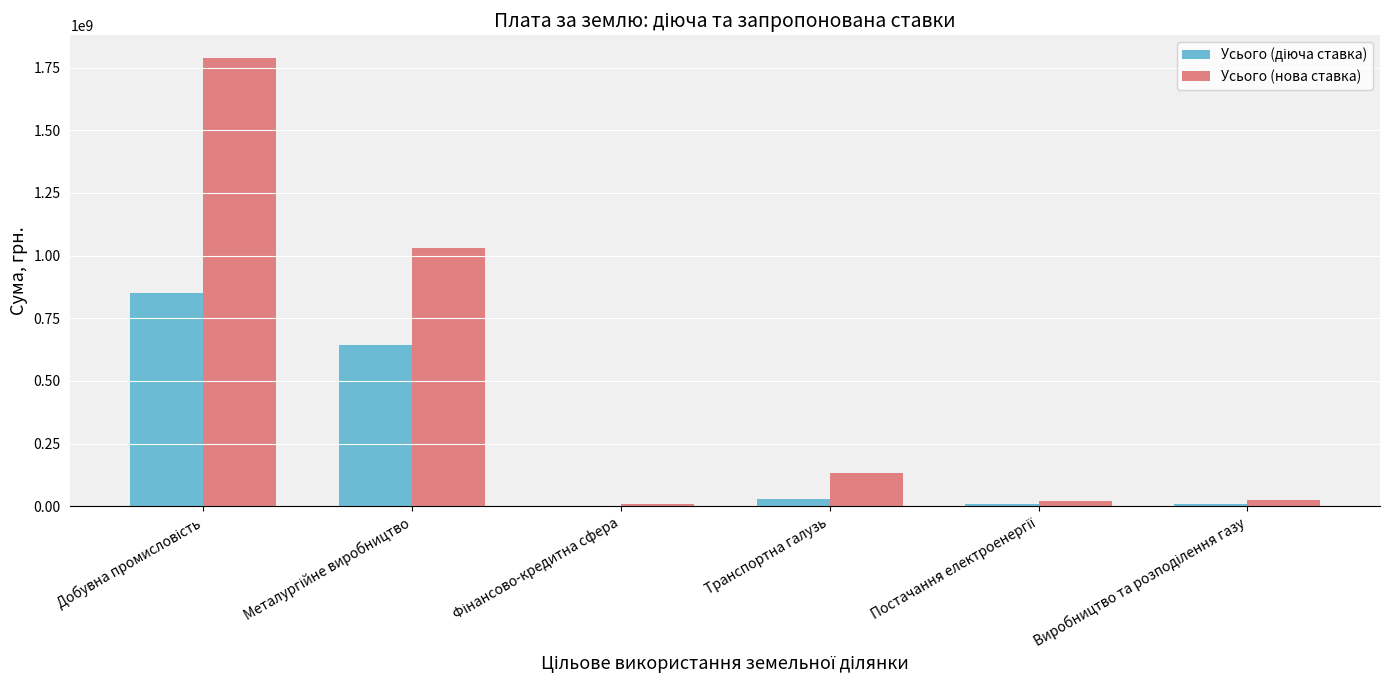

Which series has the largest total across all categories?

Усього (нова ставка)